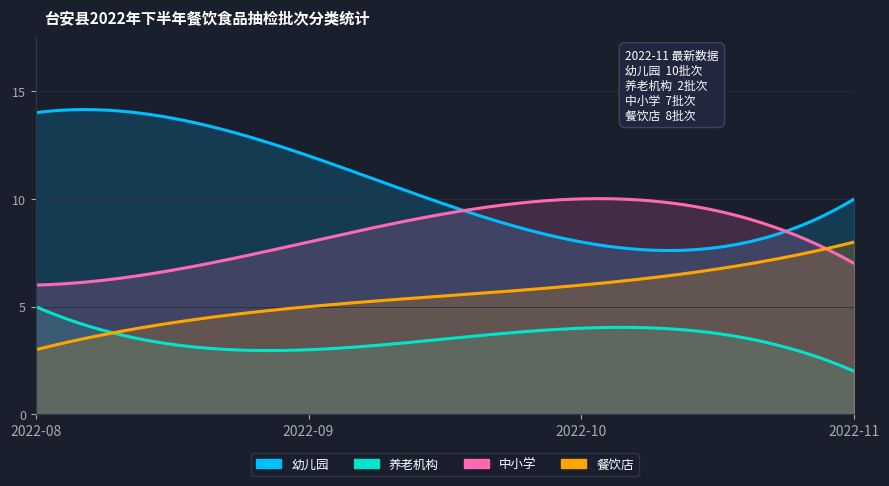

How many values in the 餐饮店 series exceed 6?

1